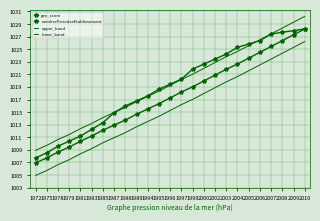

True or false: upper_band and lower_band intersect in this chart.

False